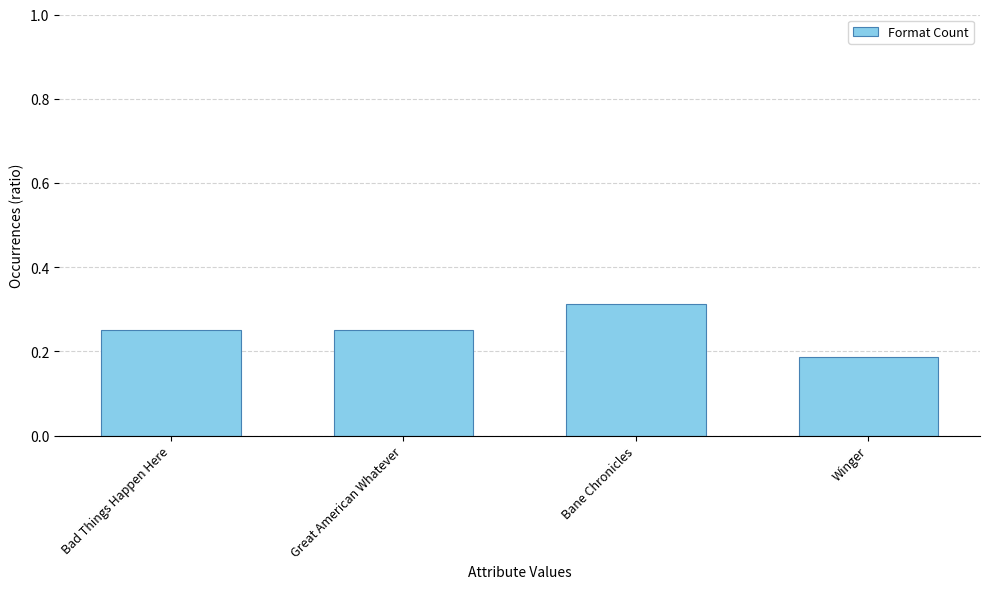

What is the difference between the values at Bane Chronicles and Bad Things Happen Here?

0.1